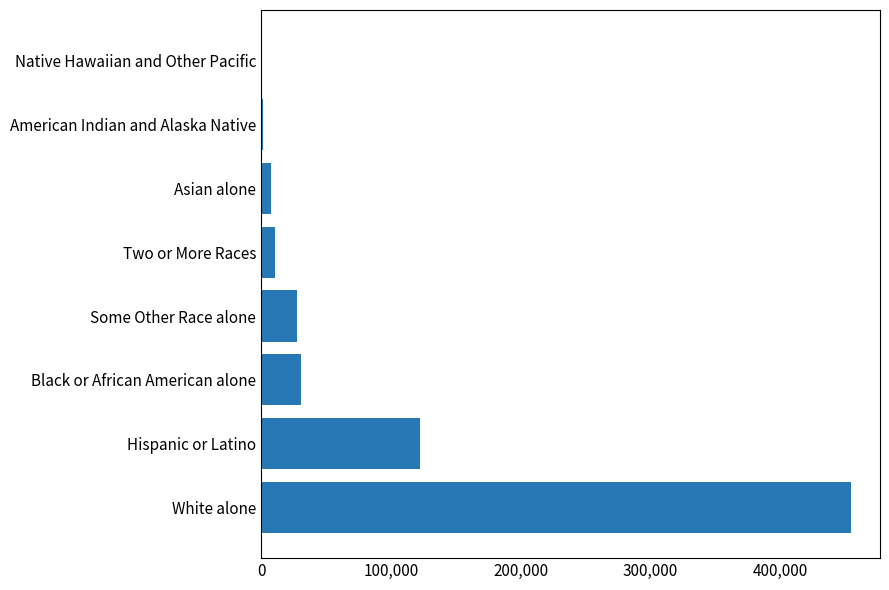

What is the sum of all values?

654380